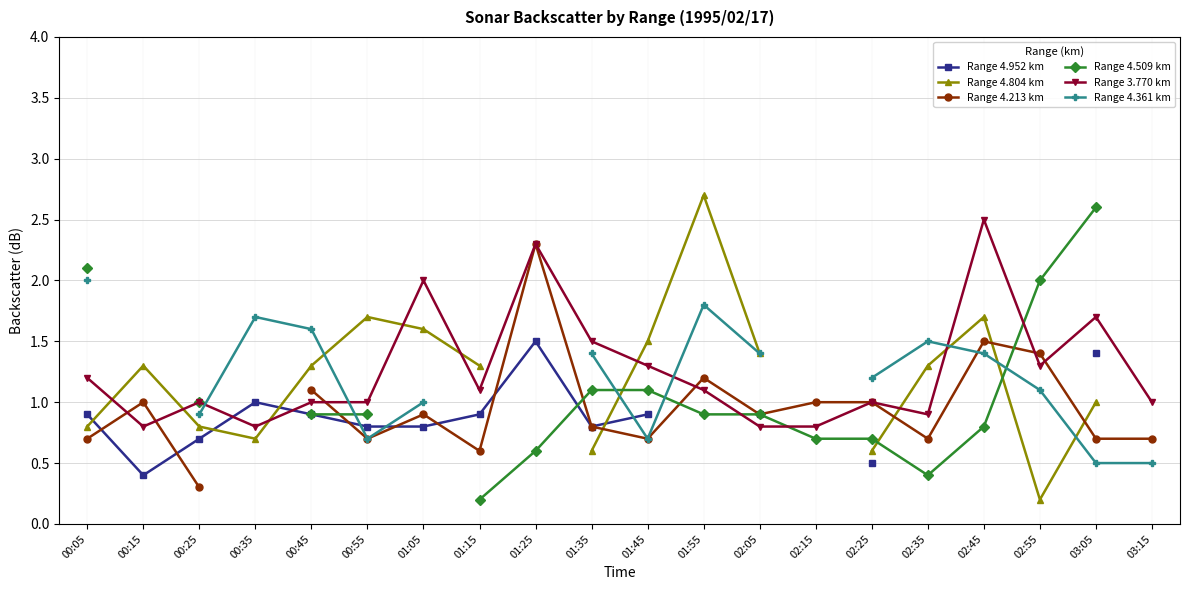

What is the greatest value displayed?

2.7